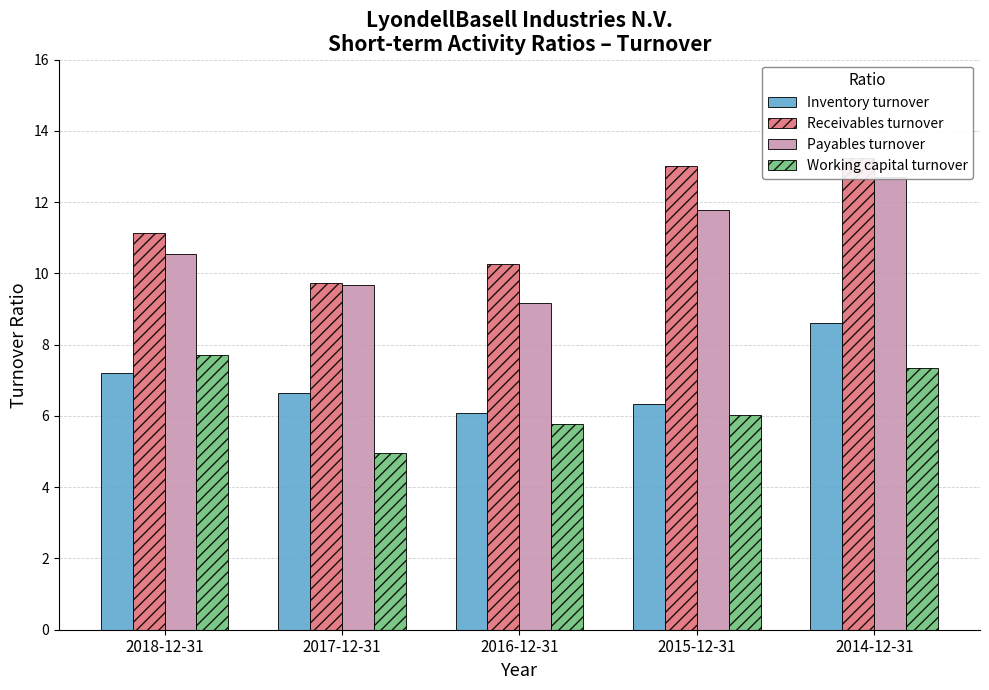

What is the sum of the Working capital turnover values at 2016-12-31 and 2017-12-31?

10.7